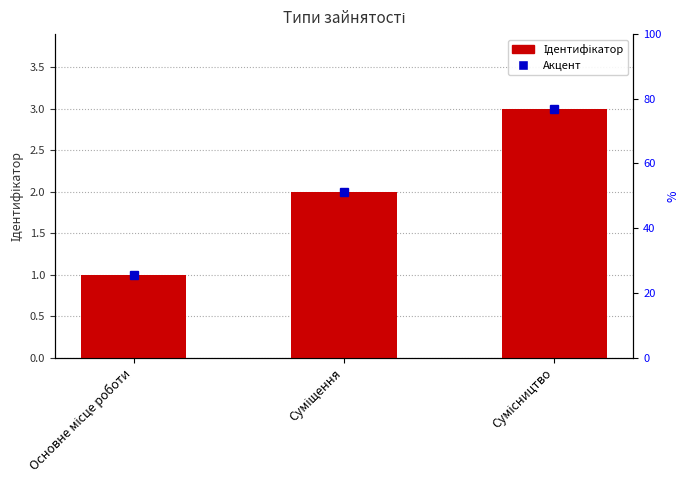

Reading left to right, what are all the values shown in this chart?

Основне місце роботи=1	Суміщення=2	Сумісництво=3